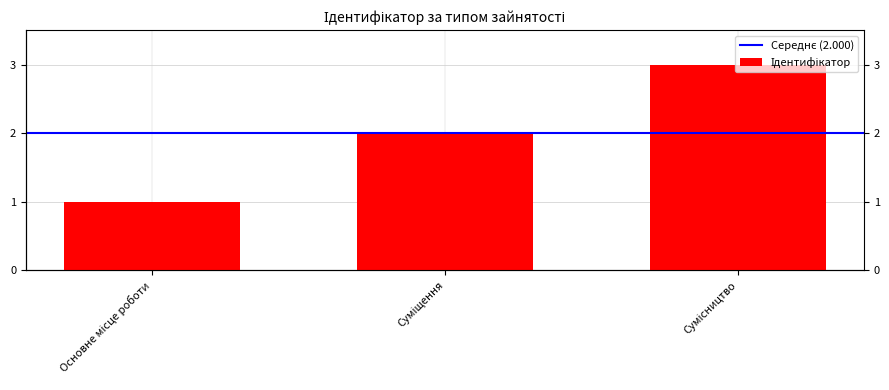

The chart shows a value of 1 at Основне місце роботи. True or false?

True